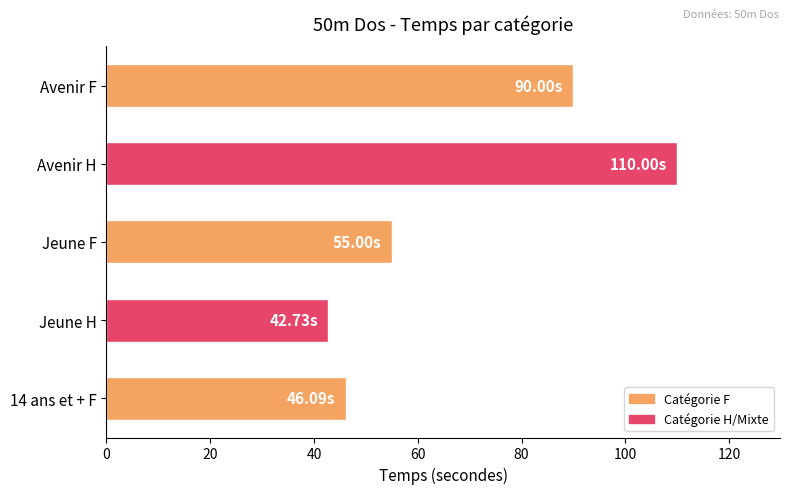

What is the minimum value shown in the chart?

42.7